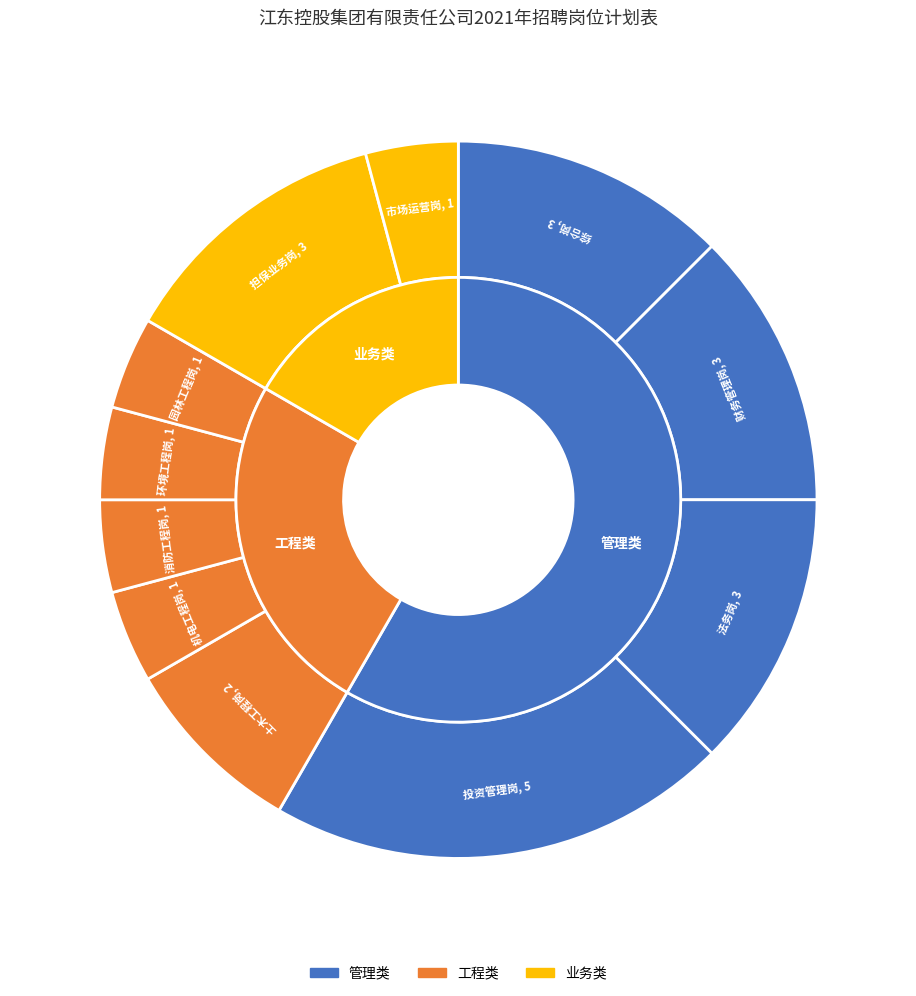

How many slices are in this pie chart?

11